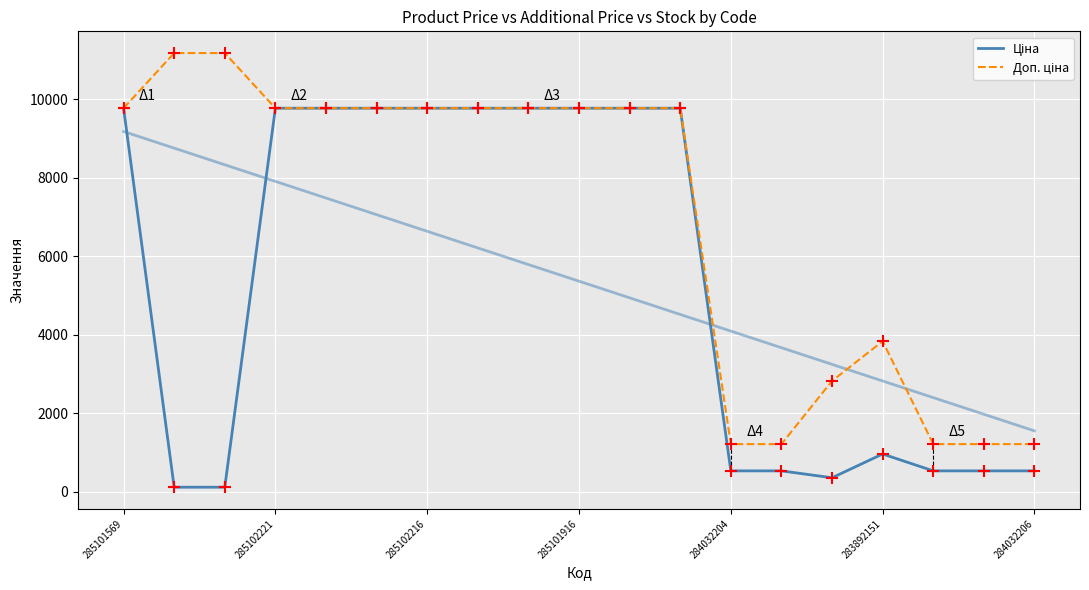

At which category is the sum across all series the highest?

285101569